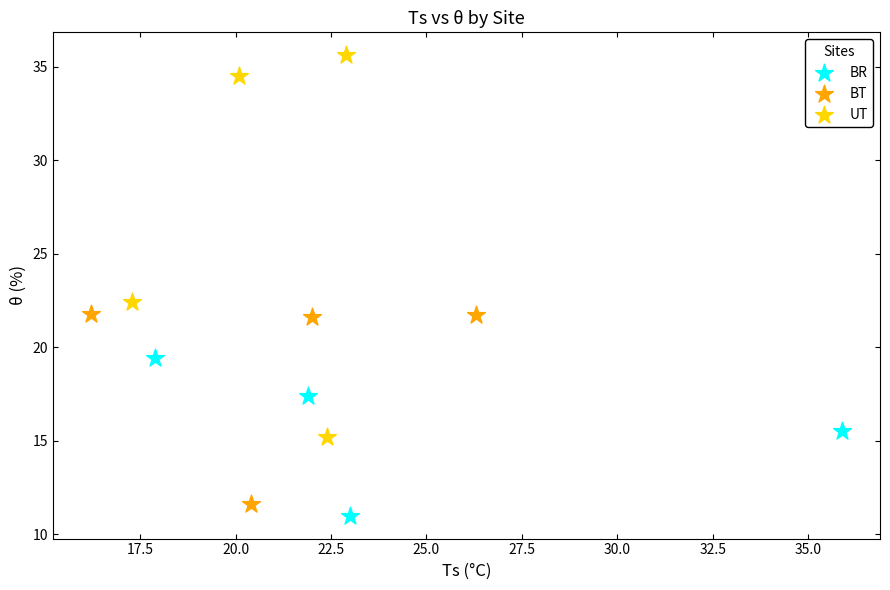

What are all the series names shown in the legend?

BR, BT, UT